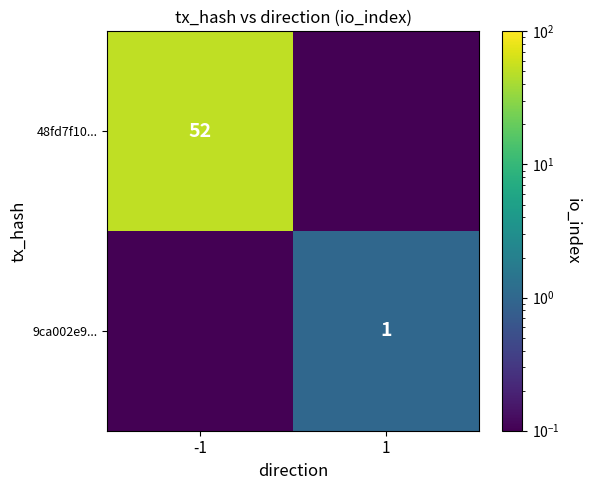

Is it true that 9ca002e9... equals 1.0 at 1?

True